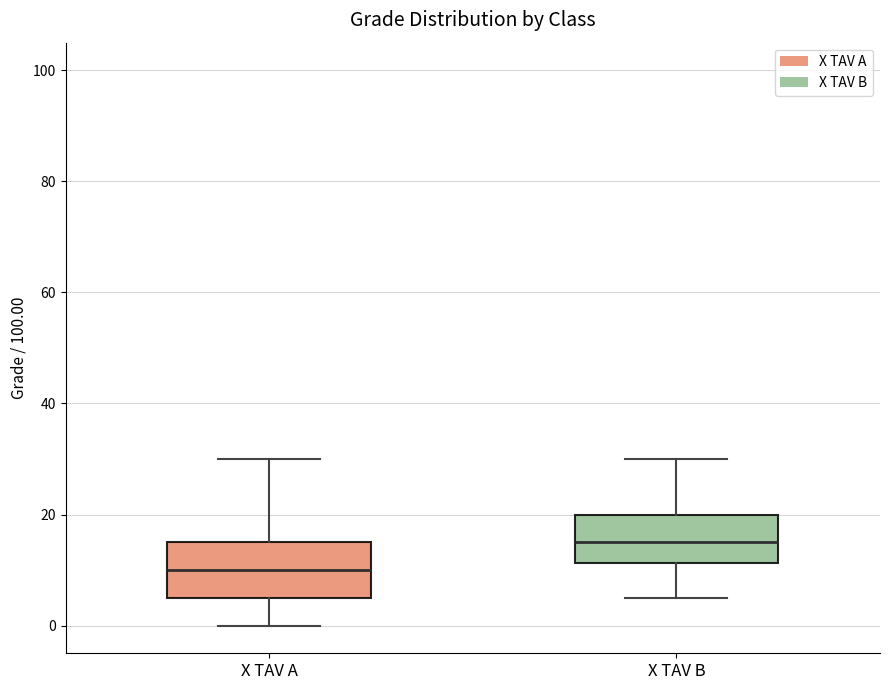

Where is the upper edge of the box for X TAV B on the y-axis? The values are not printed on the chart, so give them approximately, as read against the axis.

20